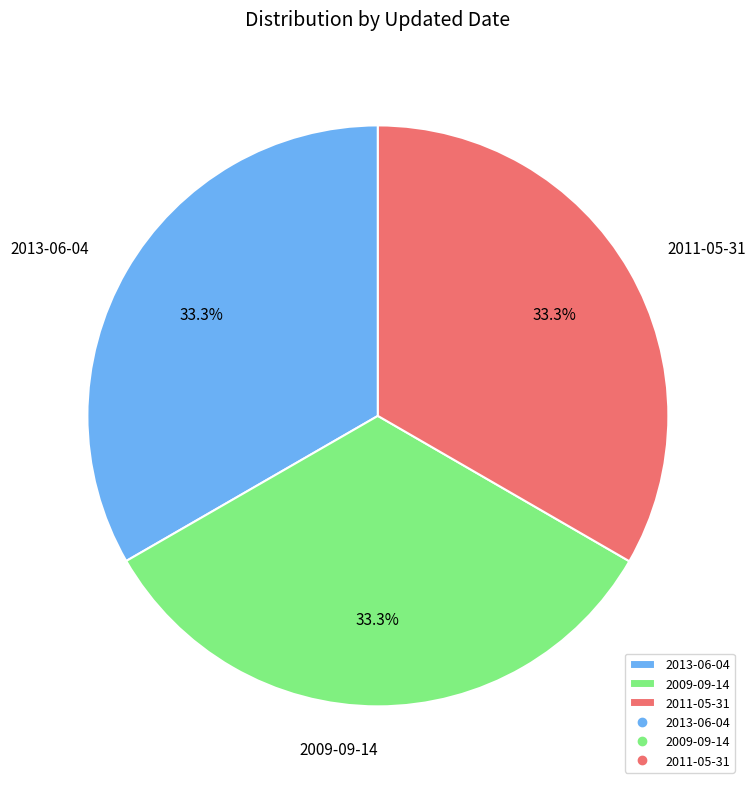

How many segments does this pie chart have?

3